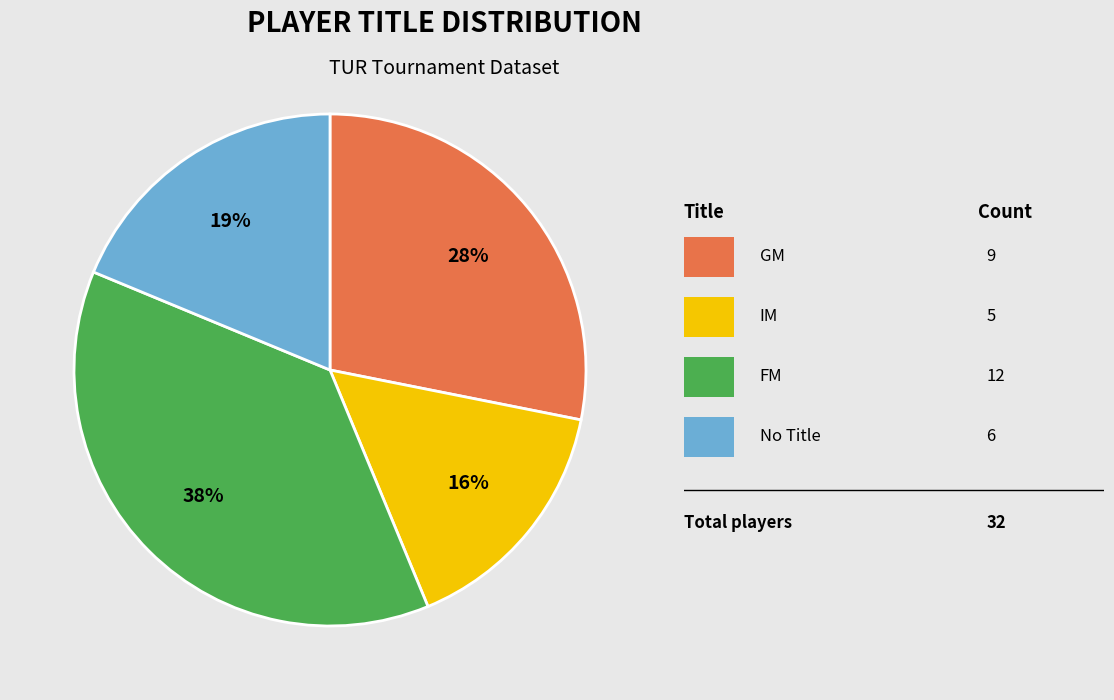

Does any single category account for the majority?

No